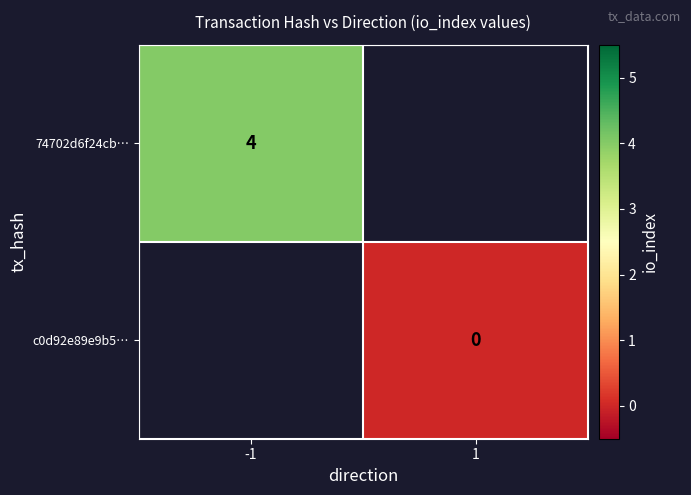

At how many categories does at least one series exceed 1?

1